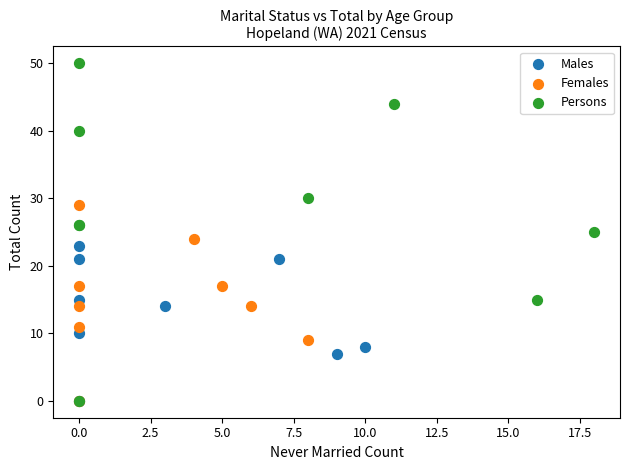

Which series has the widest spread of Y values?

Persons